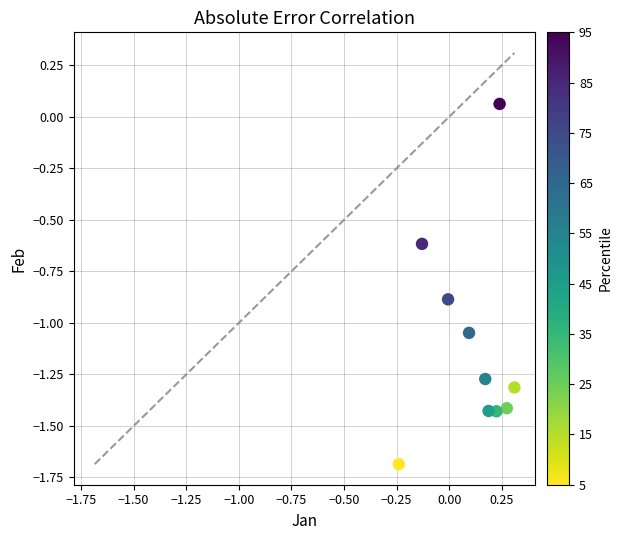

What is the range of X values (max minus min)?

0.5